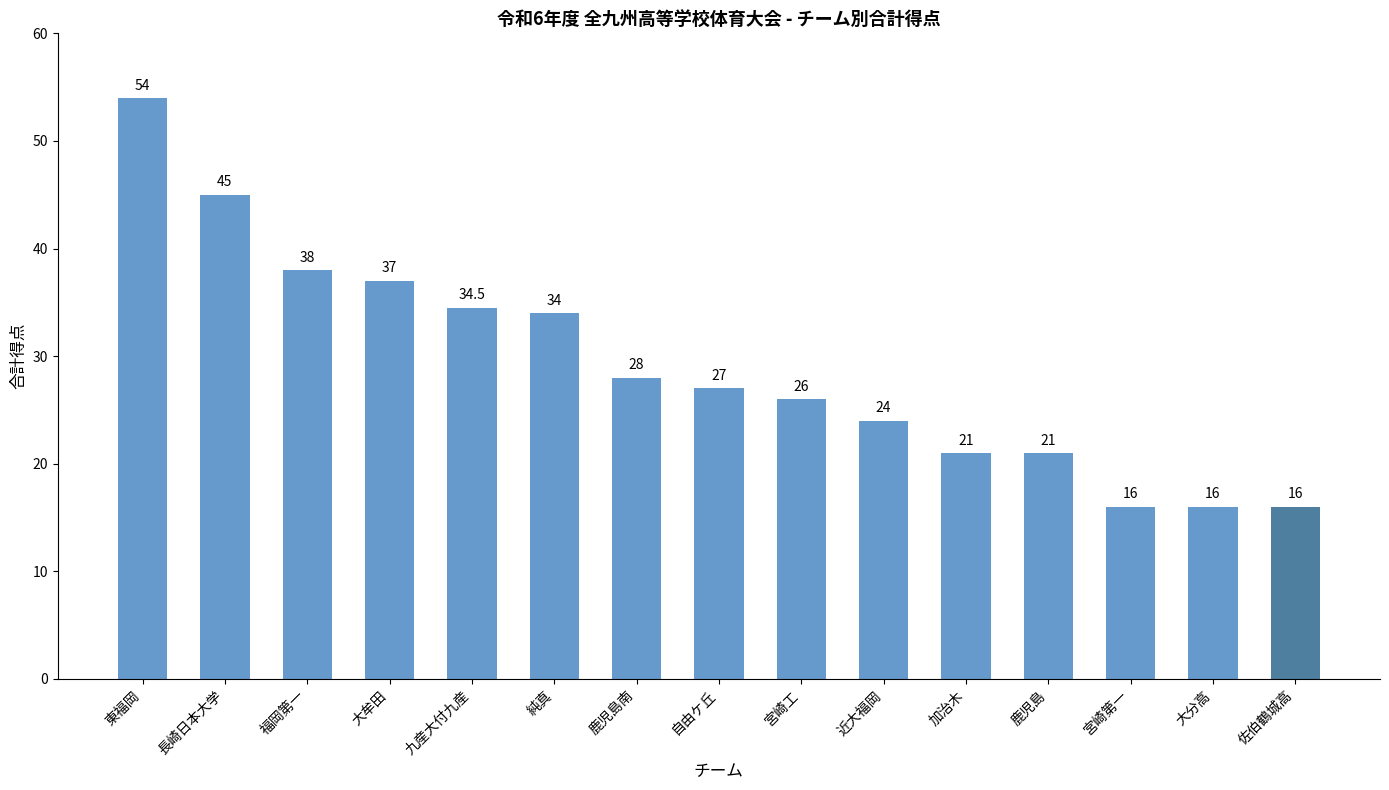

What value does the data have at 近大福岡?

24.0